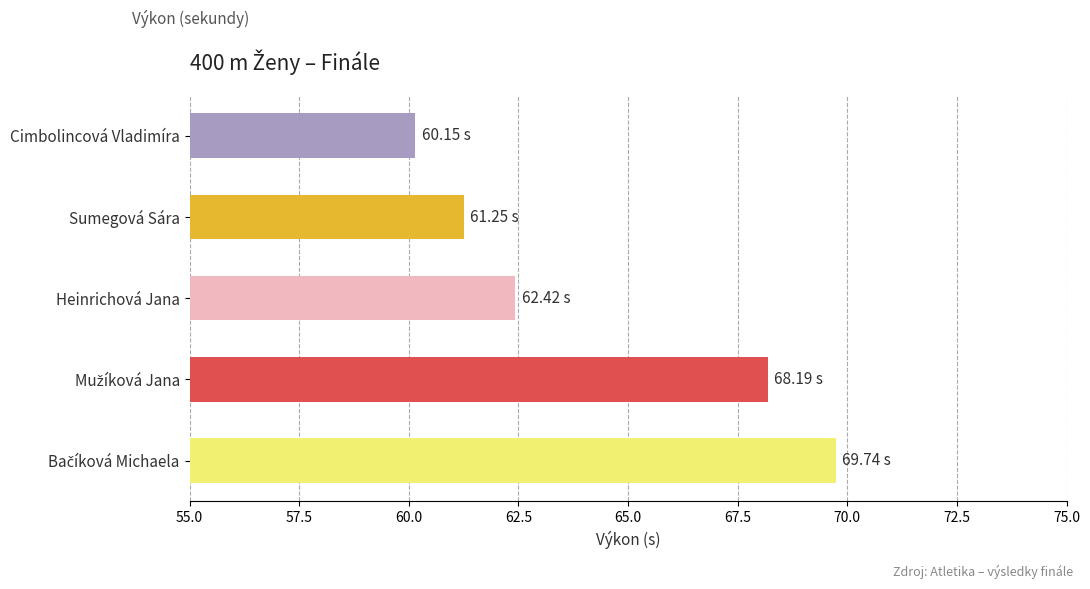

Where is the data nearest to the value 64?

Heinrichová Jana